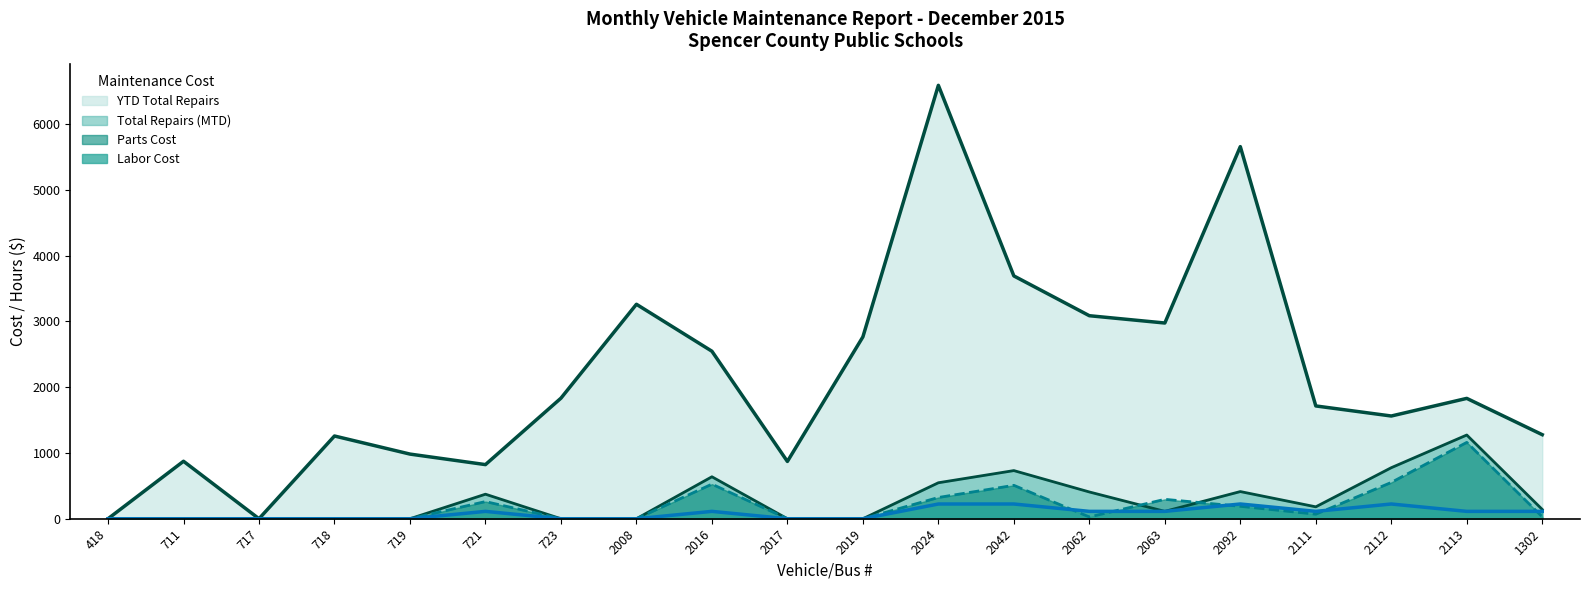

How many lines are shown in the chart?

4